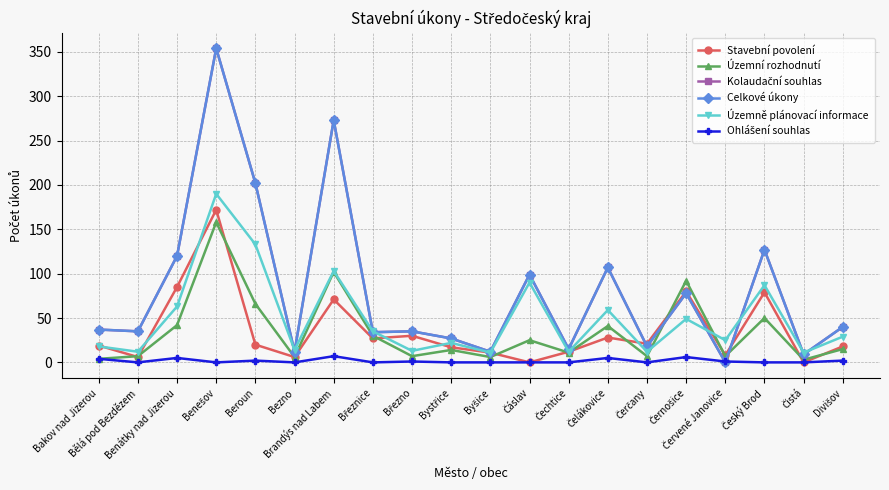

How many values in Ohlášení souhlas are above zero?

9